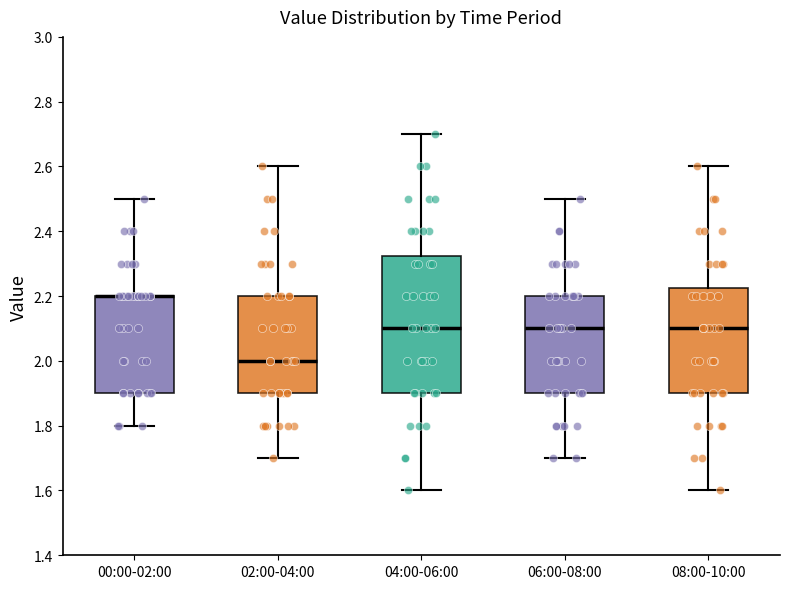

Reading left to right, transcribe this box plot: for each box, give where its median line is, the range the box spans, and where its two whiskers end, as read against the y-axis. The values are not printed on the chart, so give them approximately, as read against the axis.

00:00-02:00: median 2.20 (drawn on the box's upper edge), box 1.90 to 2.20, whiskers 1.80 to 2.50
02:00-04:00: median 2.00, box 1.90 to 2.20, whiskers 1.70 to 2.60
04:00-06:00: median 2.10, box 1.90 to 2.32, whiskers 1.60 to 2.70
06:00-08:00: median 2.10, box 1.90 to 2.20, whiskers 1.70 to 2.50
08:00-10:00: median 2.10, box 1.90 to 2.22, whiskers 1.60 to 2.60